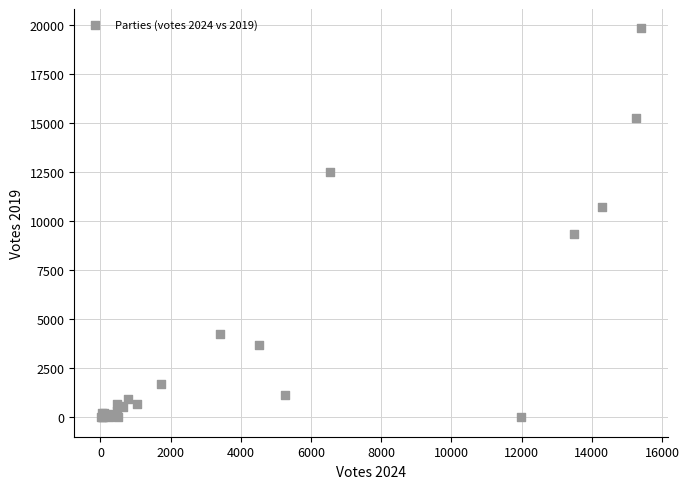

What Y value in the scatter plot is closest to 9906?

9322